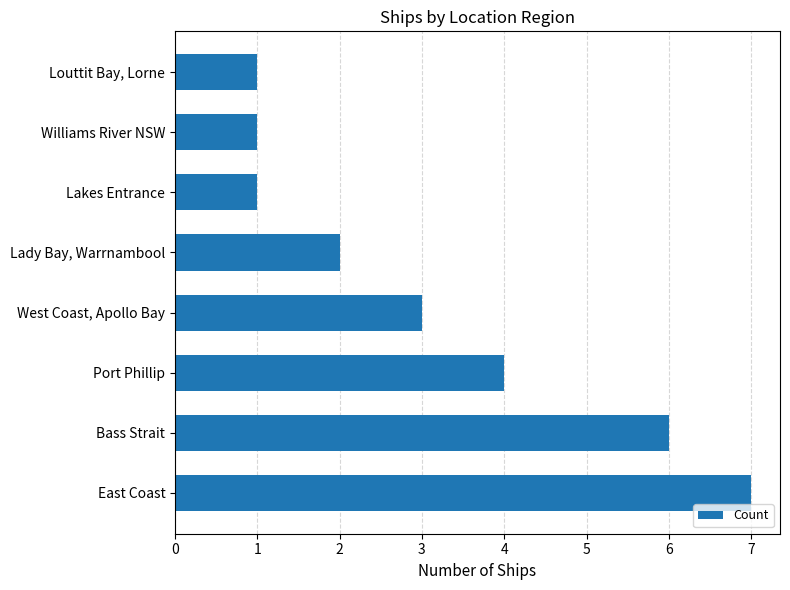

Reading top to bottom, list all the values displayed in this chart.

Louttit Bay, Lorne=1	Williams River NSW=1	Lakes Entrance=1	Lady Bay, Warrnambool=2	West Coast, Apollo Bay=3	Port Phillip=4	Bass Strait=6	East Coast=7